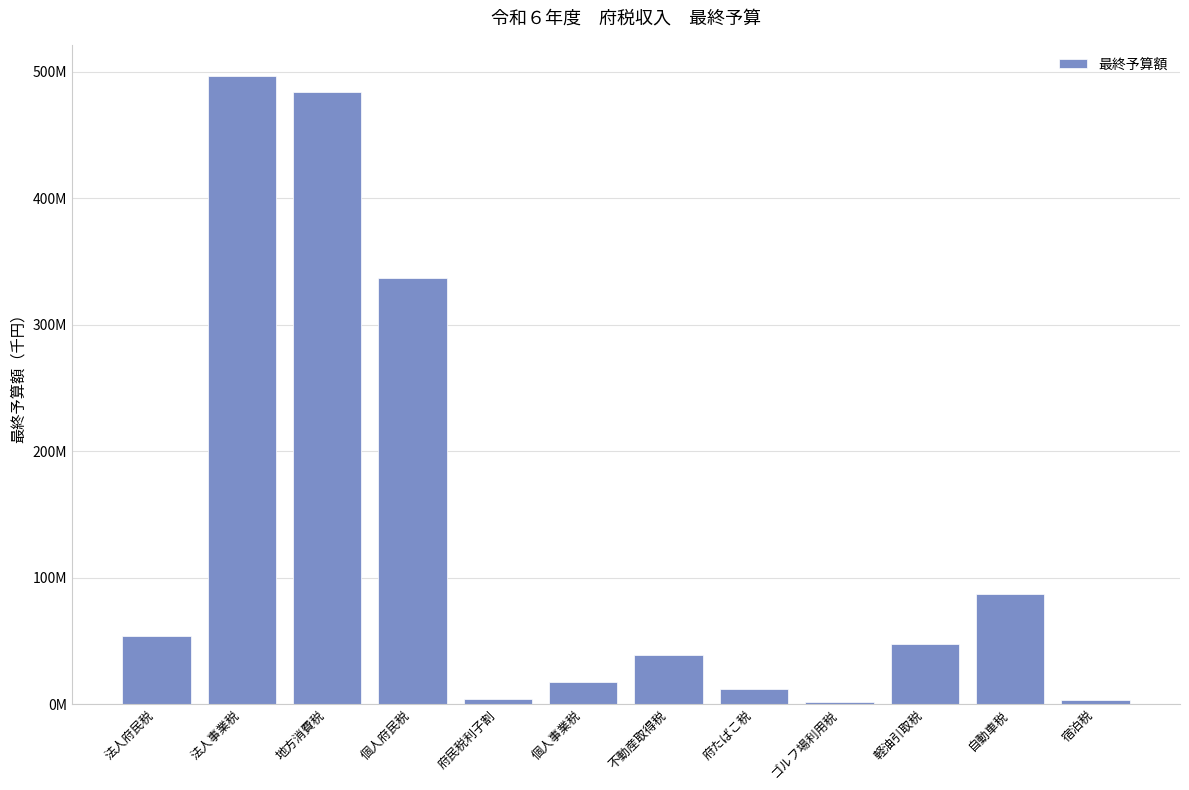

Reading right to left, what are all the values shown in this chart?

宿泊税=3272000	自動車税=87030000	軽油引取税=47699450	ゴルフ場利用税=1418427	府たばこ税=12004283	不動産取得税=38583000	個人事業税=17823000	府民税利子割=4292000	個人府民税=336614000	地方消費税=483647000	法人事業税=496312000	法人府民税=53973000